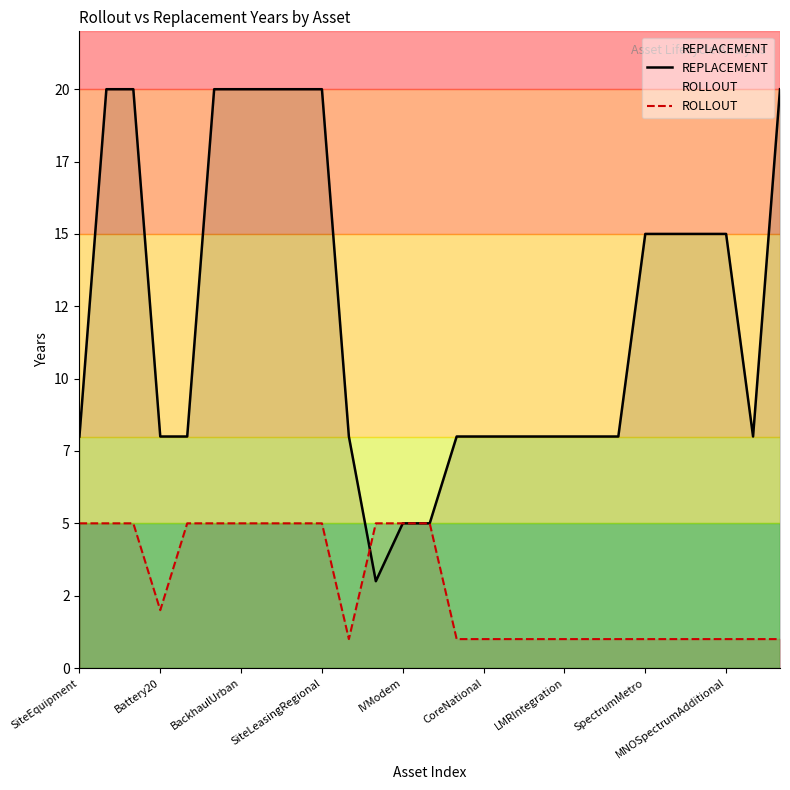

What value does the REPLACEMENT series have at 10?

8